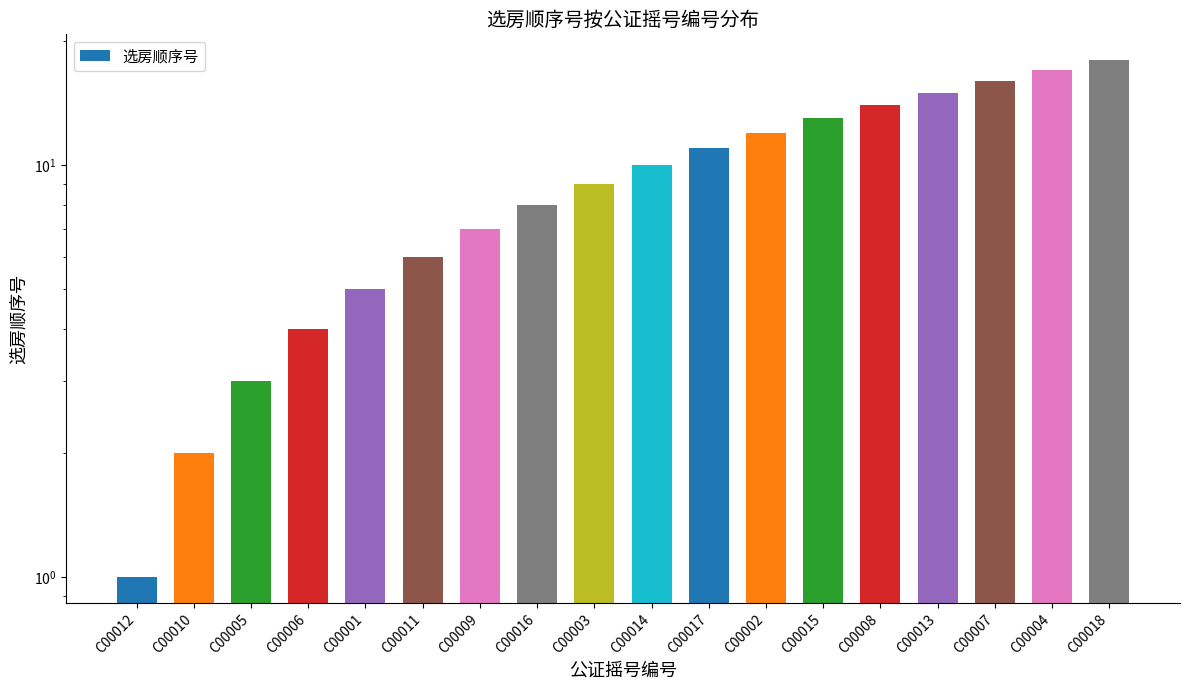

Reading left to right, transcribe all the data shown in this chart.

C00012=1	C00010=2	C00005=3	C00006=4	C00001=5	C00011=6	C00009=7	C00016=8	C00003=9	C00014=10	C00017=11	C00002=12	C00015=13	C00008=14	C00013=15	C00007=16	C00004=17	C00018=18